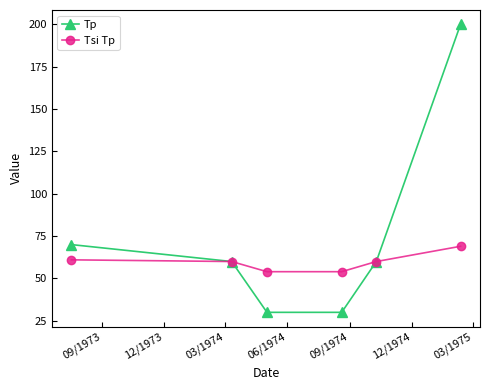

Which series has the largest range (max minus min)?

Tp